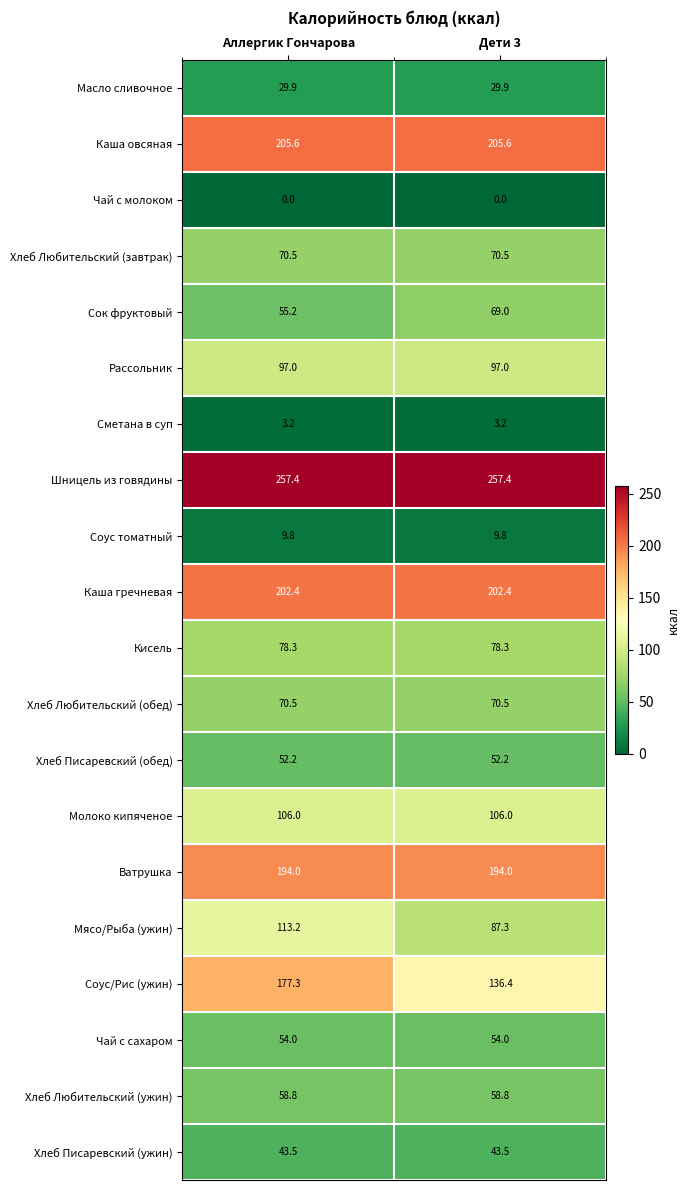

What is the maximum value for Кисель?

78.3